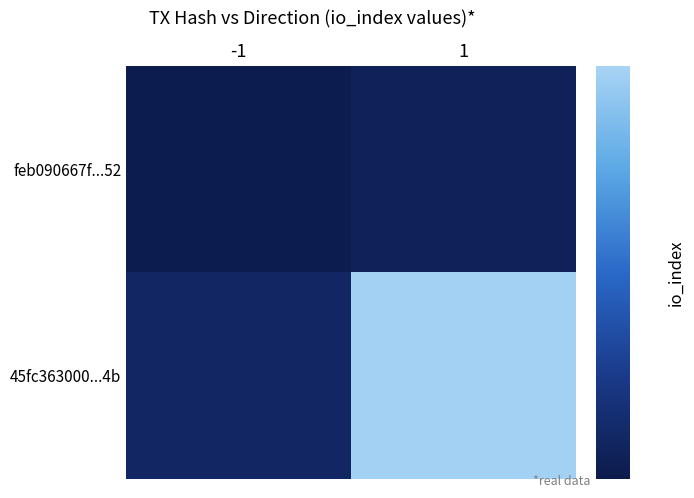

Count the number of categories in the chart.

2